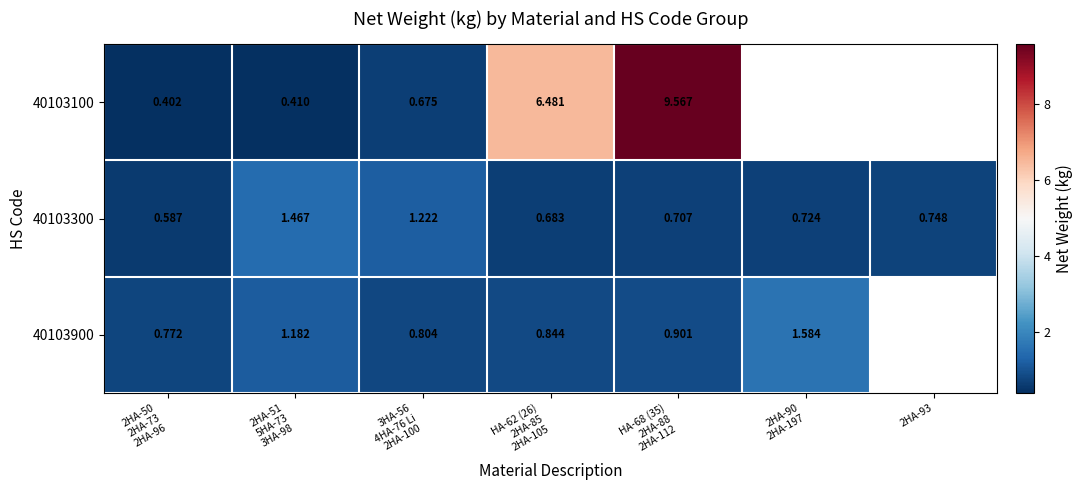

Count the number of categories in the chart.

7